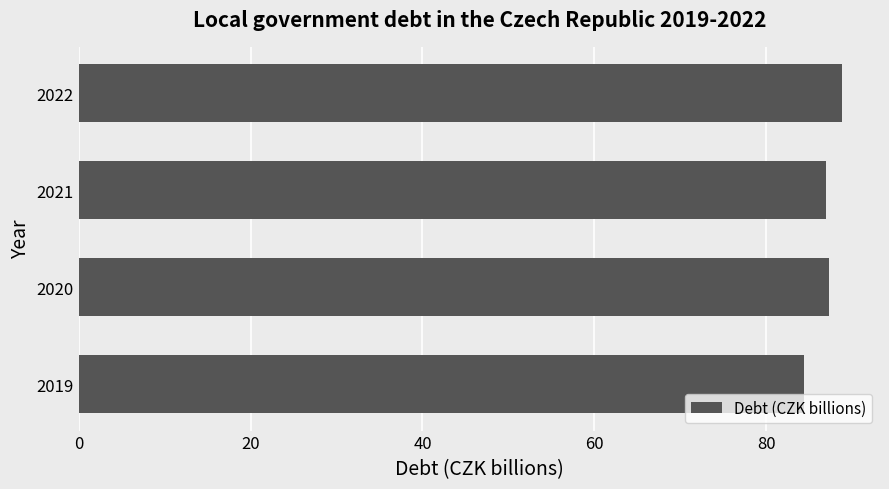

What is the sum of all values?

347.5